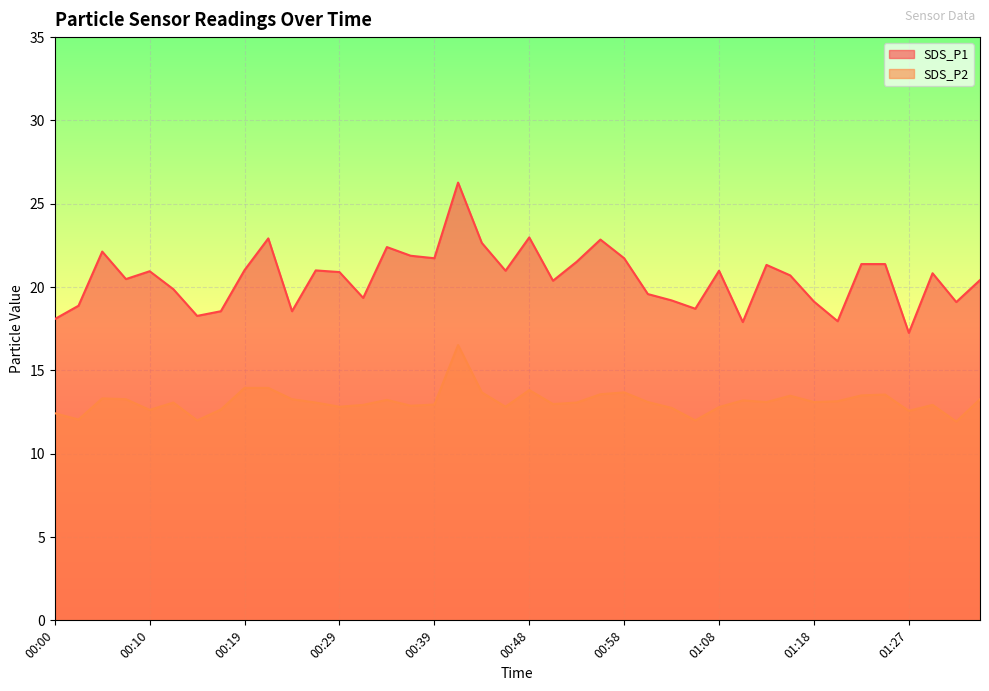

What is the value of the SDS_P2 point at the 17th from the left?

12.9